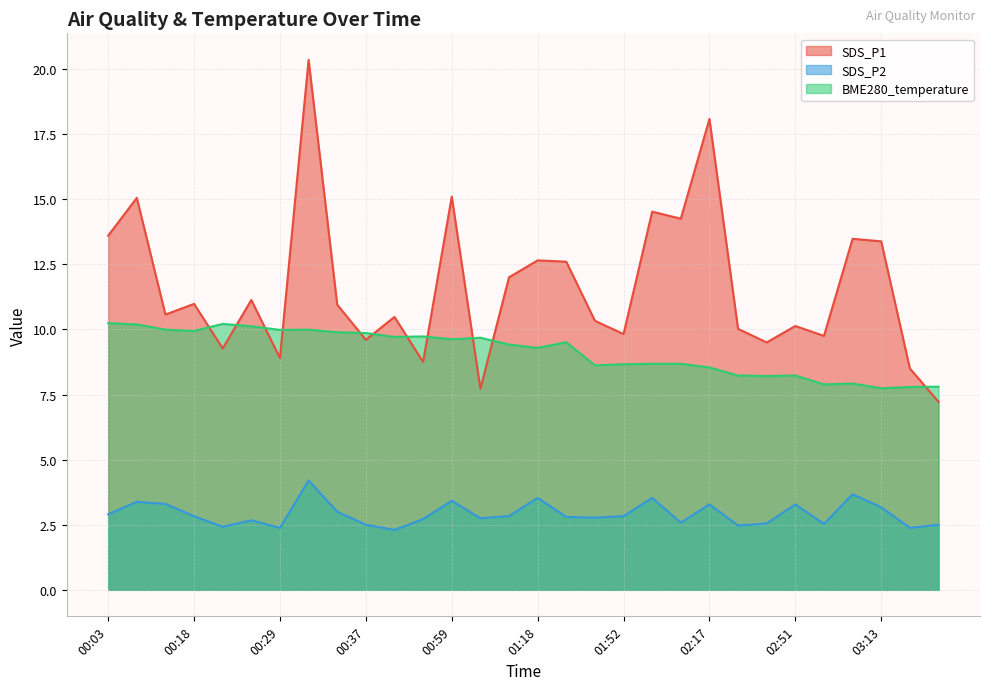

At which category is the sum across all series the highest?

00:32